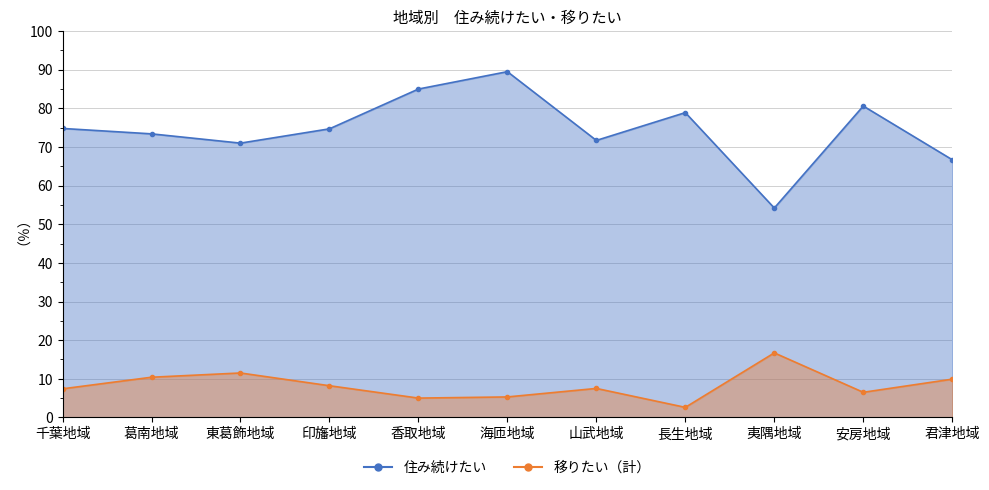

True or false: 住み続けたい and 移りたい（計） cross at least once.

False